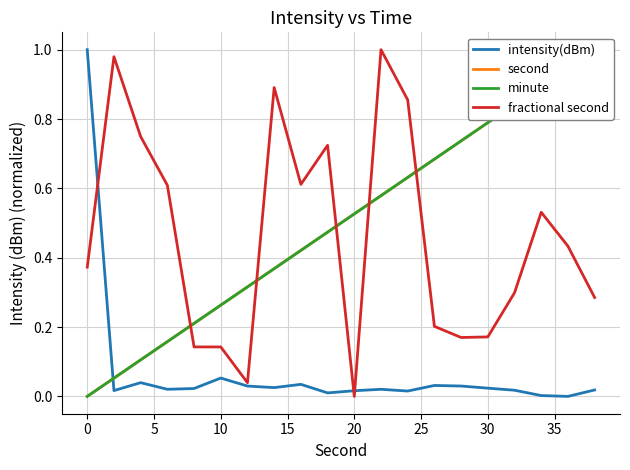

Which series has the largest total across all categories?

second